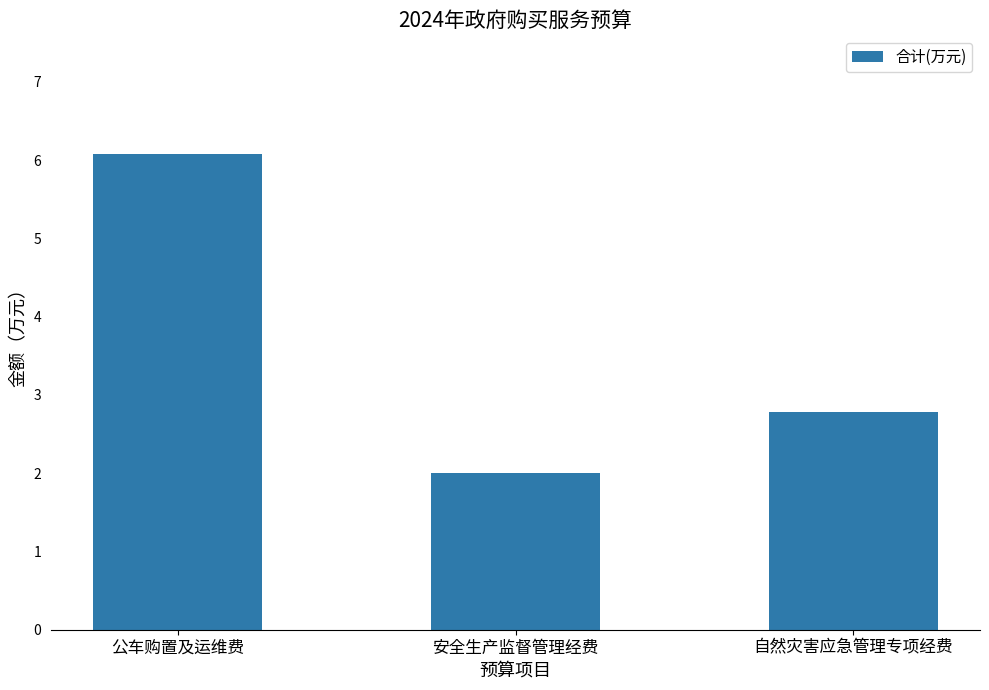

Are the bars grouped side by side (vs. stacked)?

No